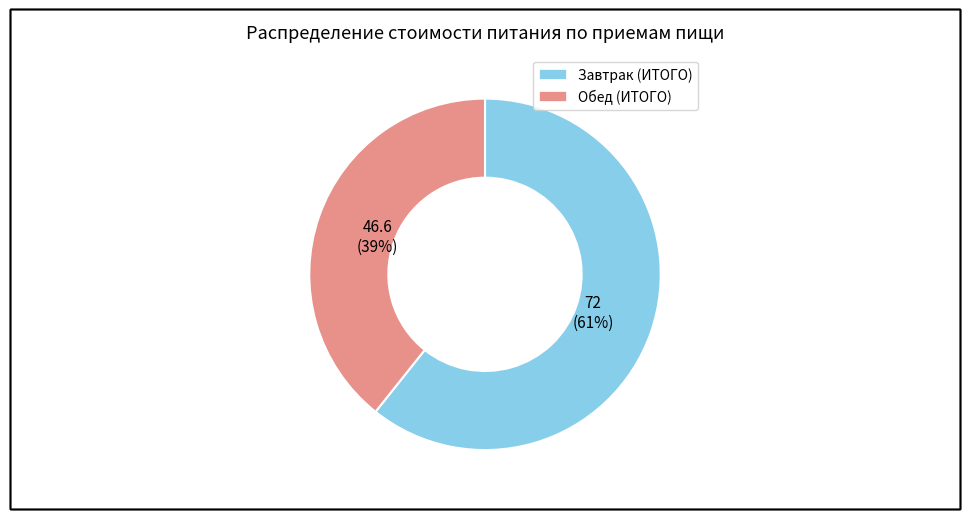

What is the largest slice in the pie chart?

Завтрак (ИТОГО)